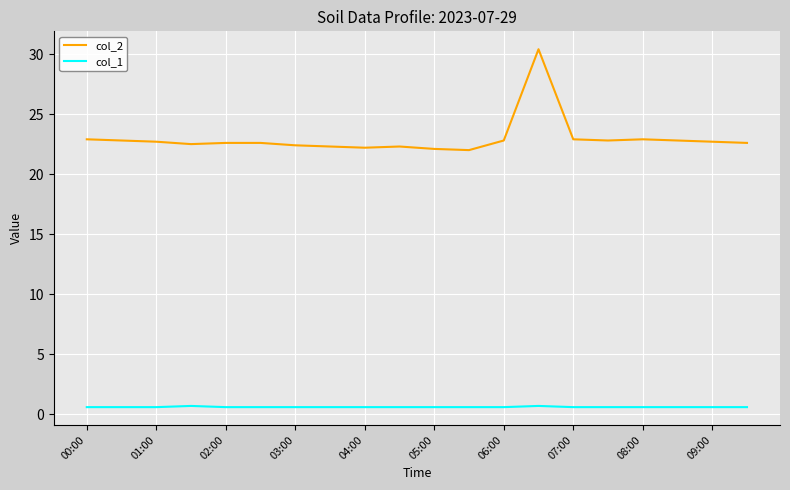

Is this an area chart (filled region under the line)?

No